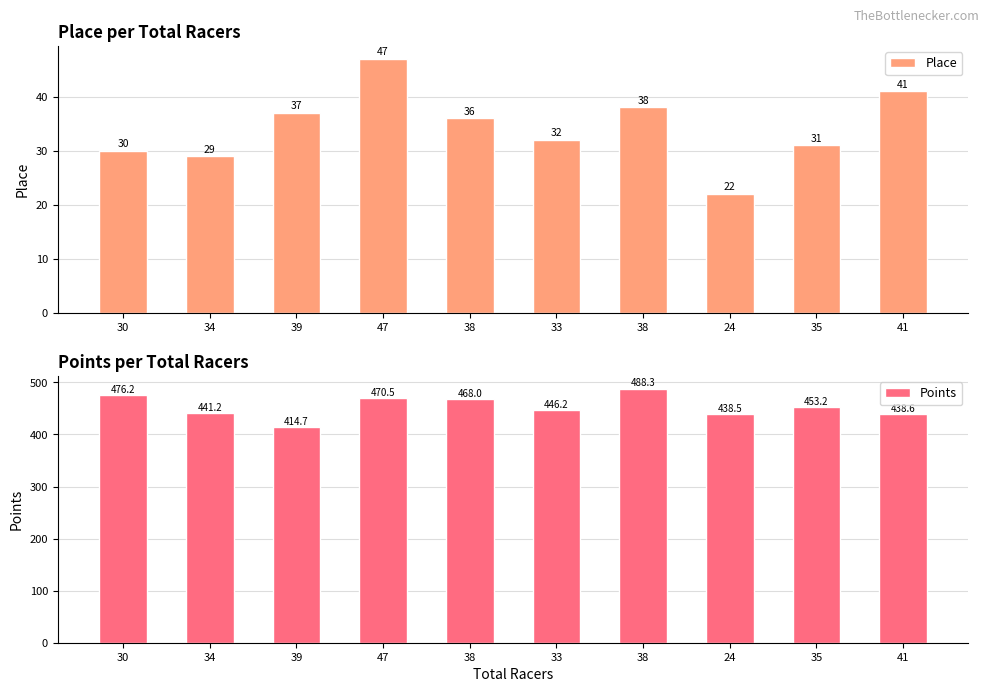

How many values in the Points series exceed 453?

5